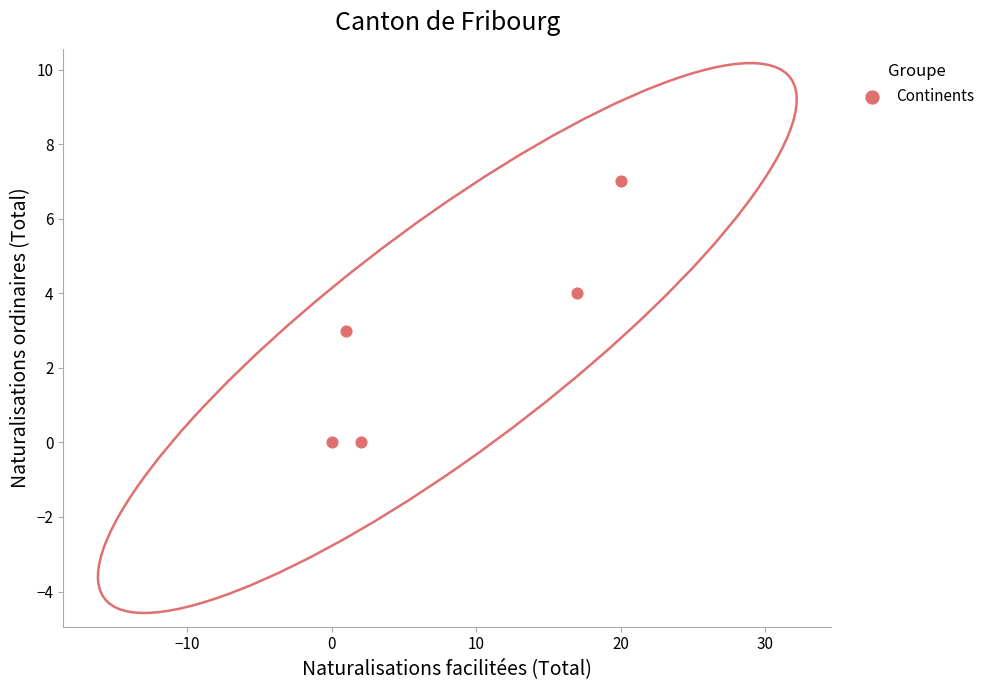

What is the range of X values (max minus min)?

20